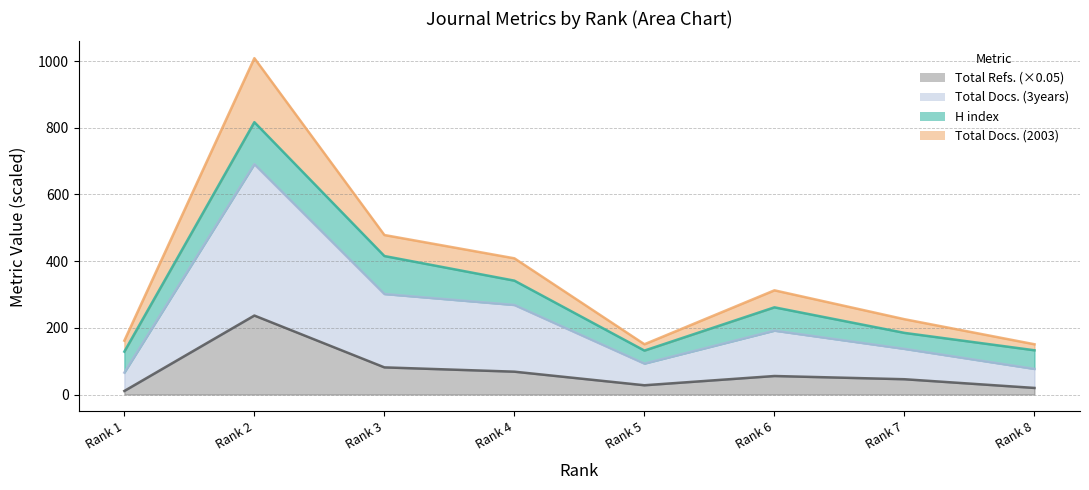

Is it true that Total Docs. (3years) equals 110.1 at Rank 7?

False